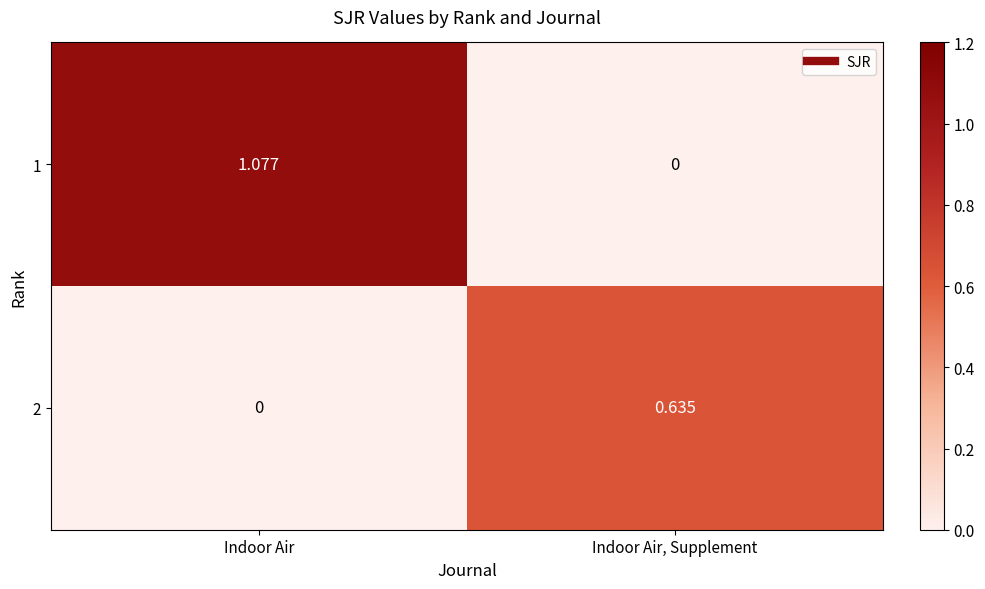

At which category is the sum across all series the highest?

Indoor Air